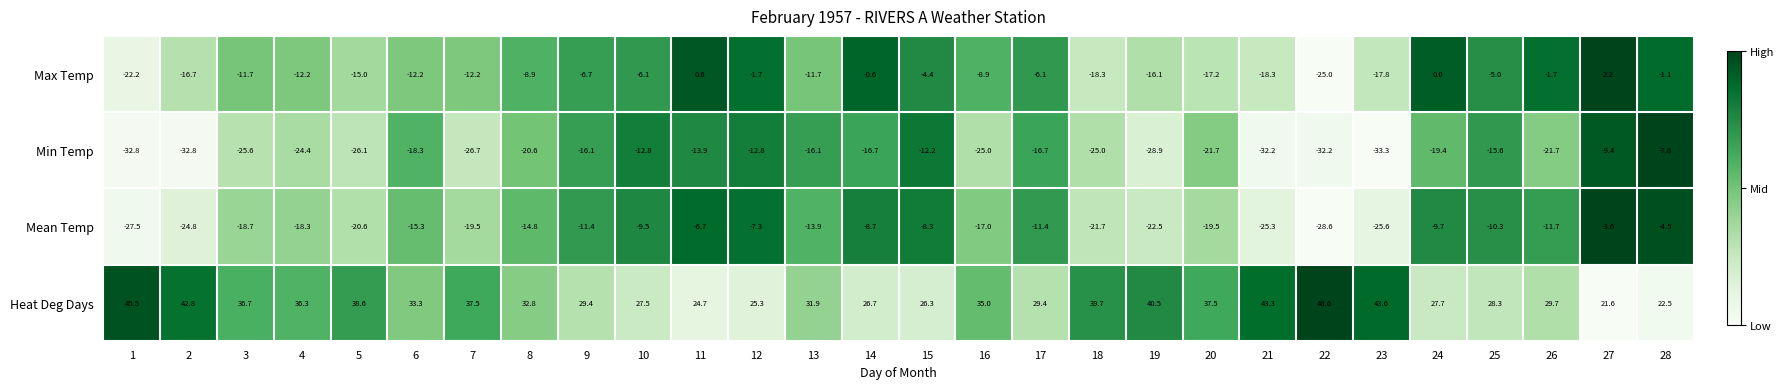

What is the greatest value displayed?

46.6